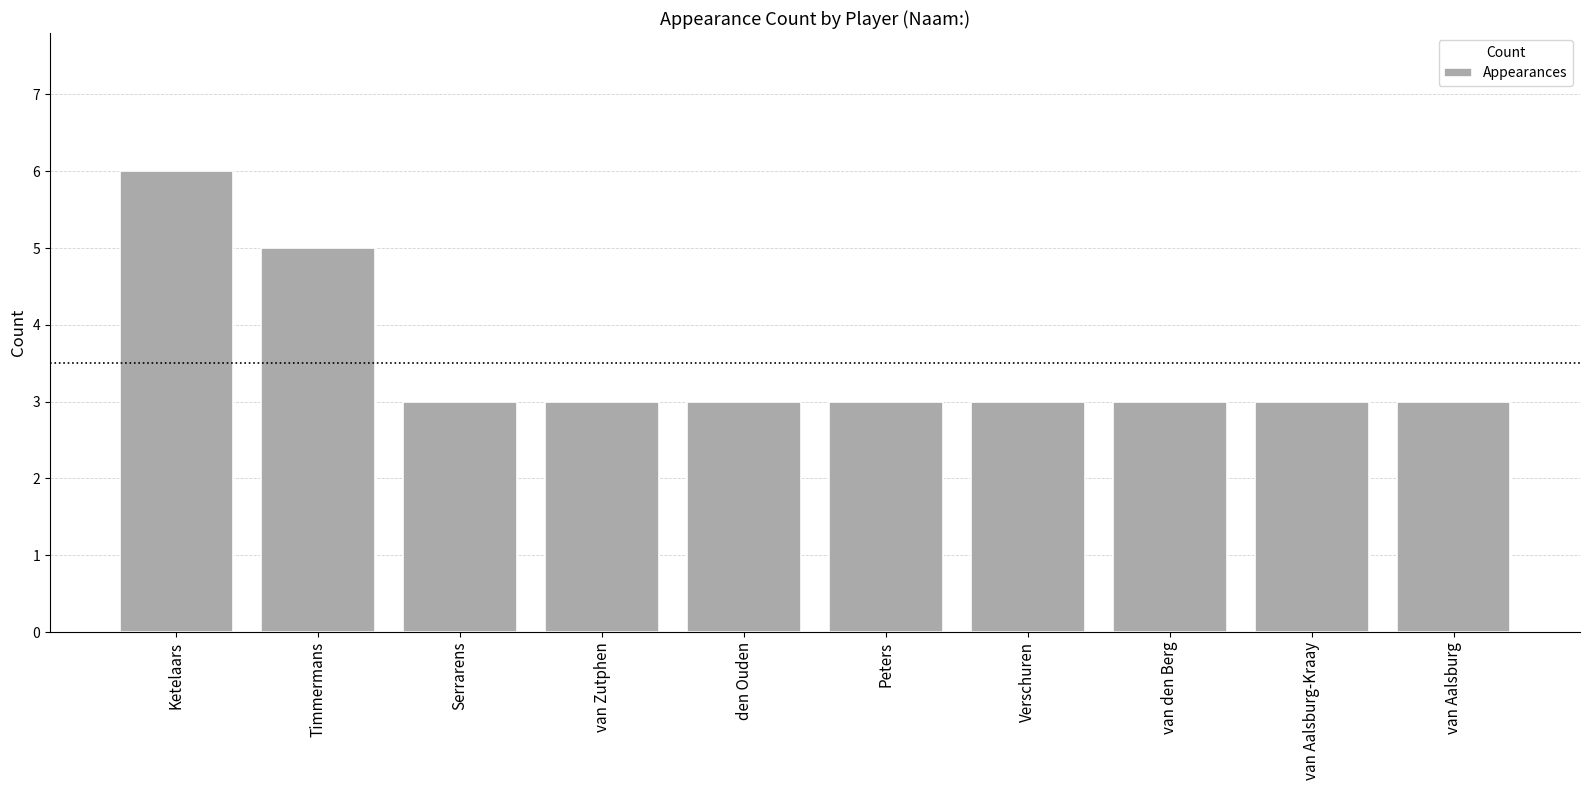

How many categories are shown in the chart?

10